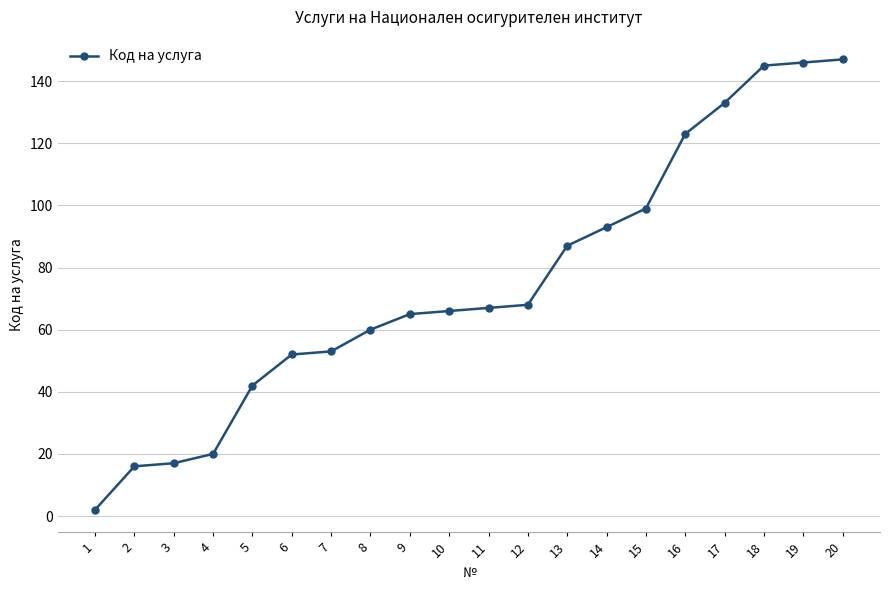

Which has a higher value, 2 or 4?

4